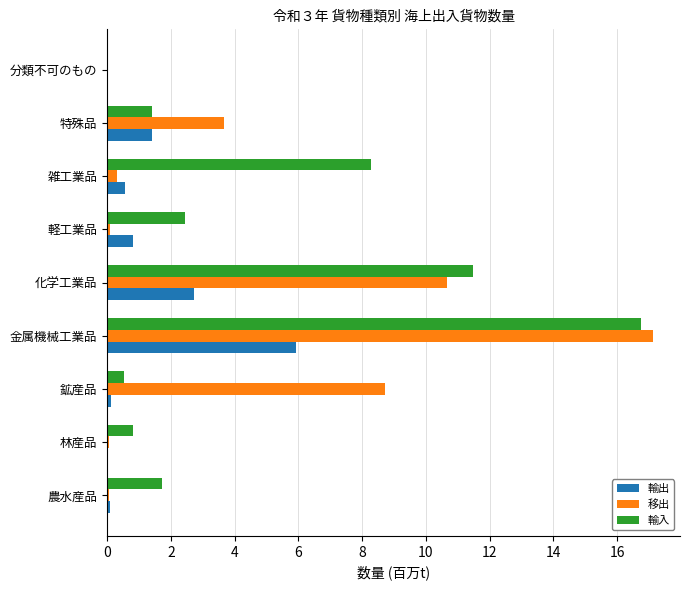

True or false: 輸出 has a value of 0.8 at 軽工業品.

True